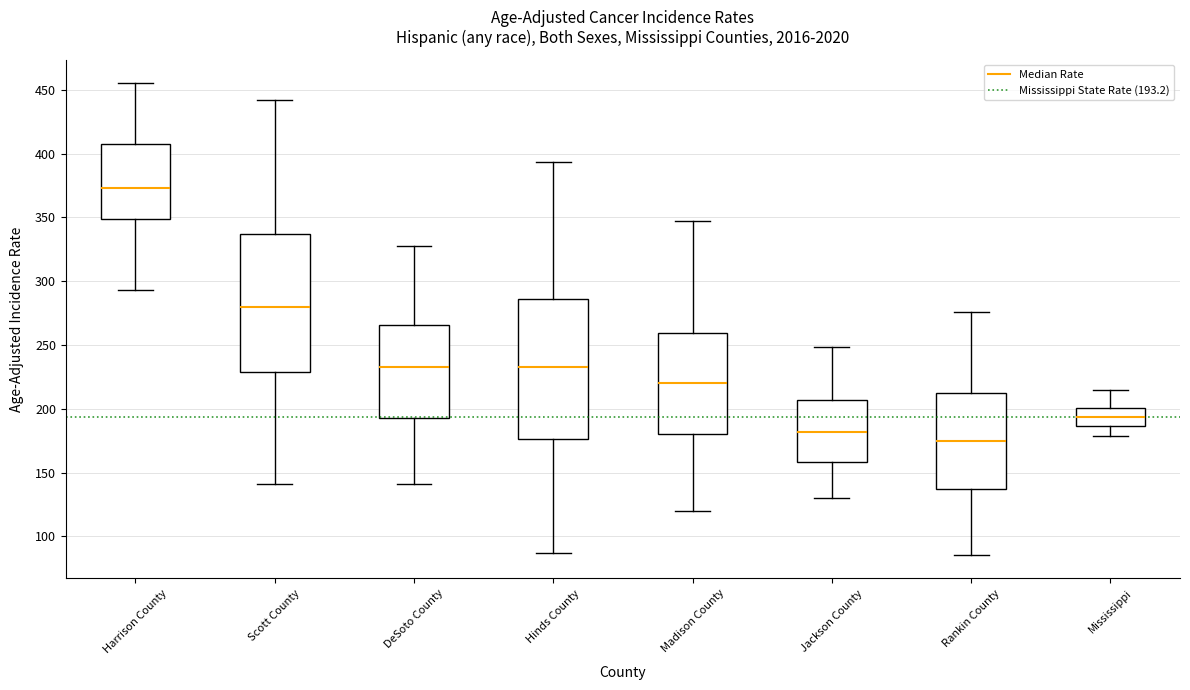

Where is the lower edge of the box for Jackson County on the y-axis? The values are not printed on the chart, so give them approximately, as read against the axis.

160